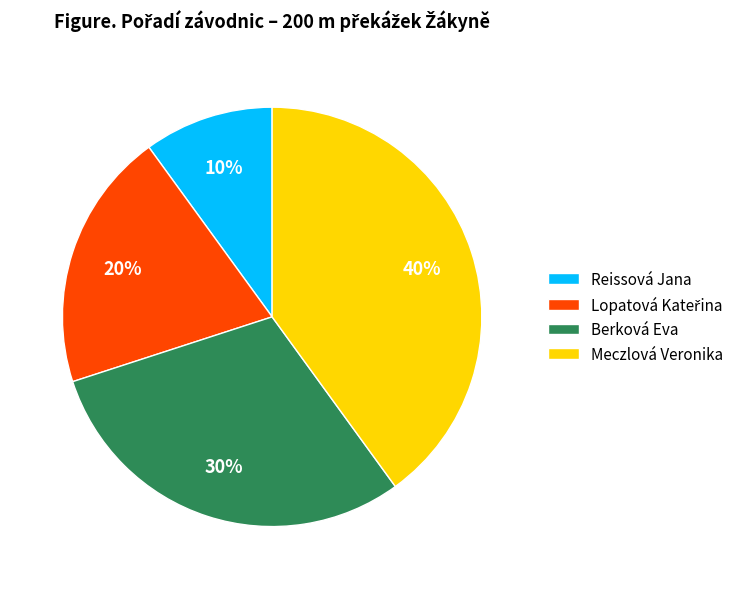

Approximately how many times larger is the value at Meczlová Veronika compared to Berková Eva?

1.3